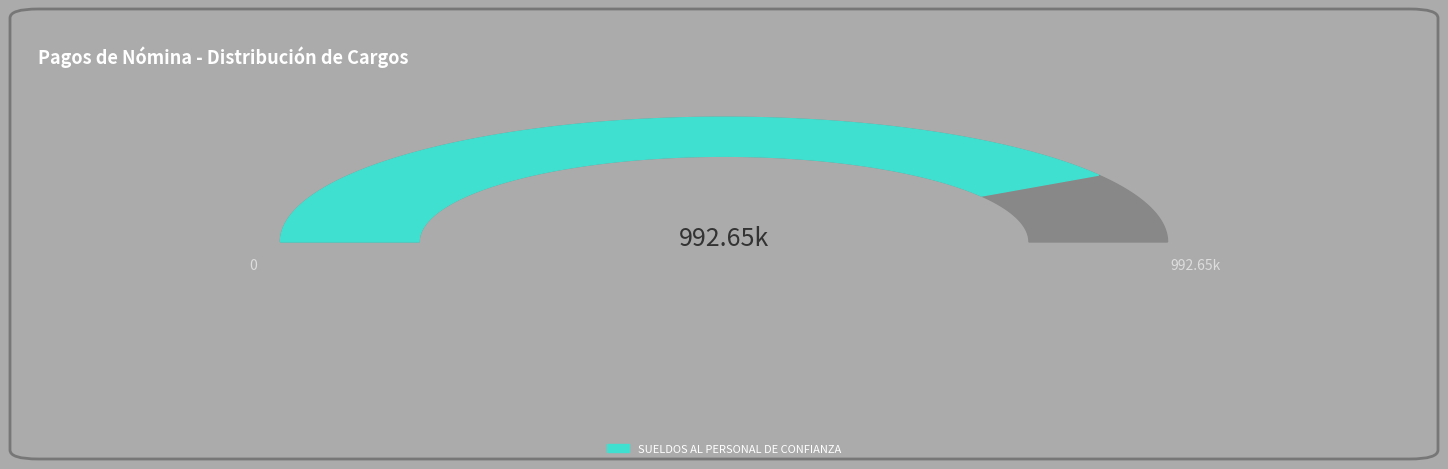

True or false: COMPENSACIONES ORDINARIAS accounts for 1% of the total.

False